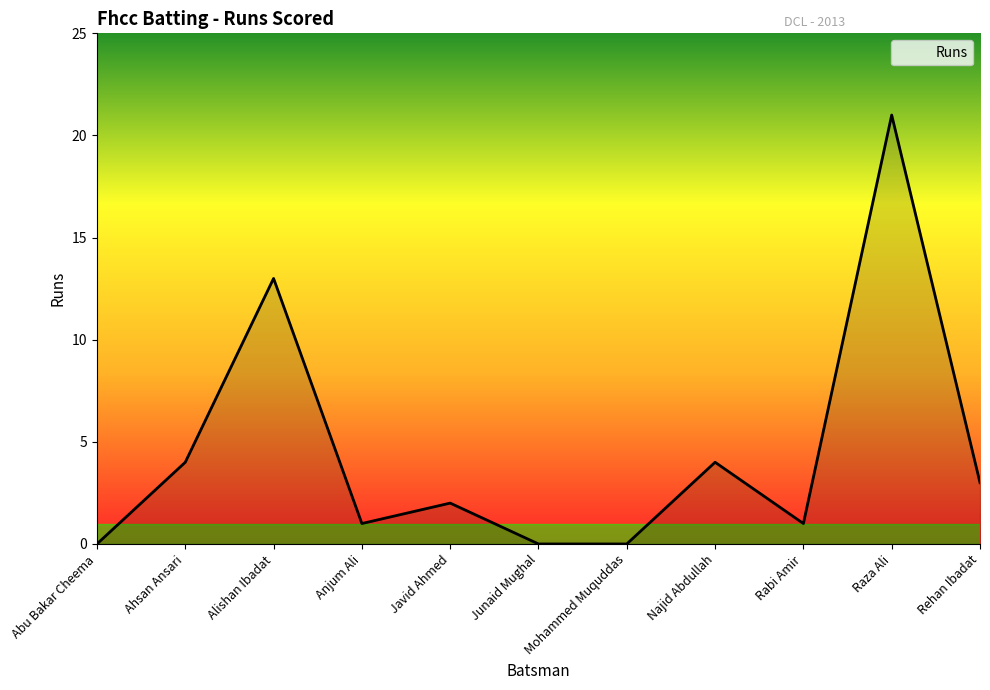

What is the sum of all values?

49